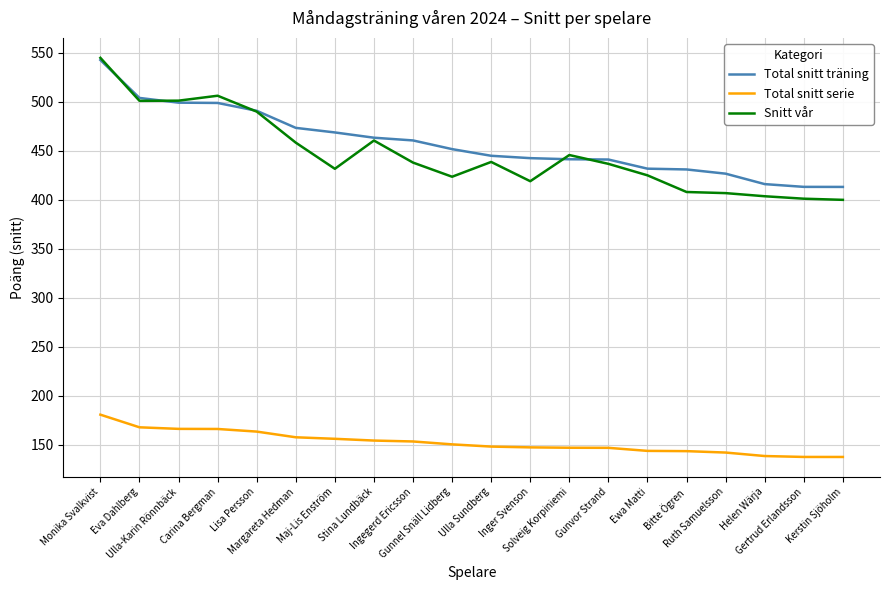

What is the maximum value for Total snitt träning?

542.6